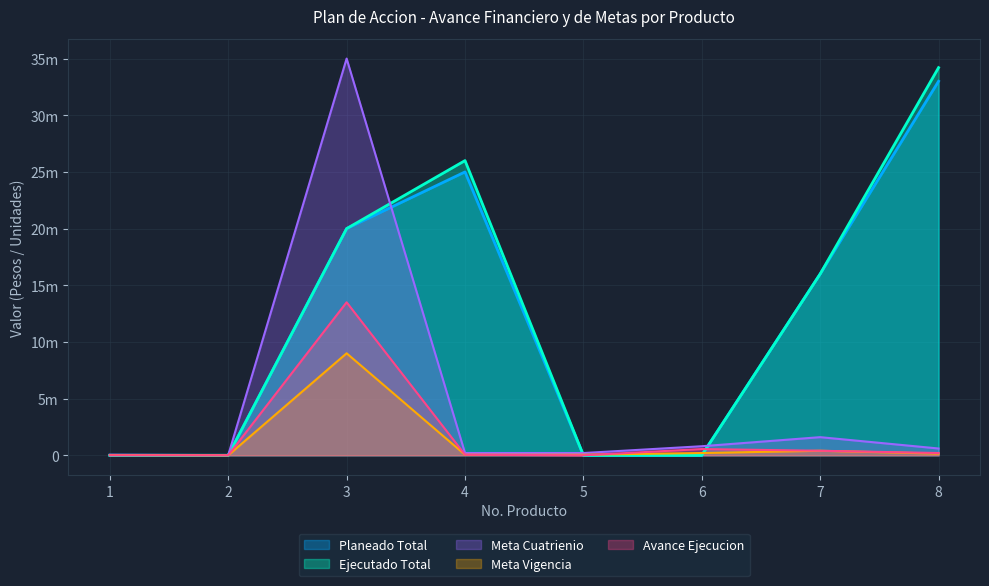

At which category is the sum across all series the highest?

3